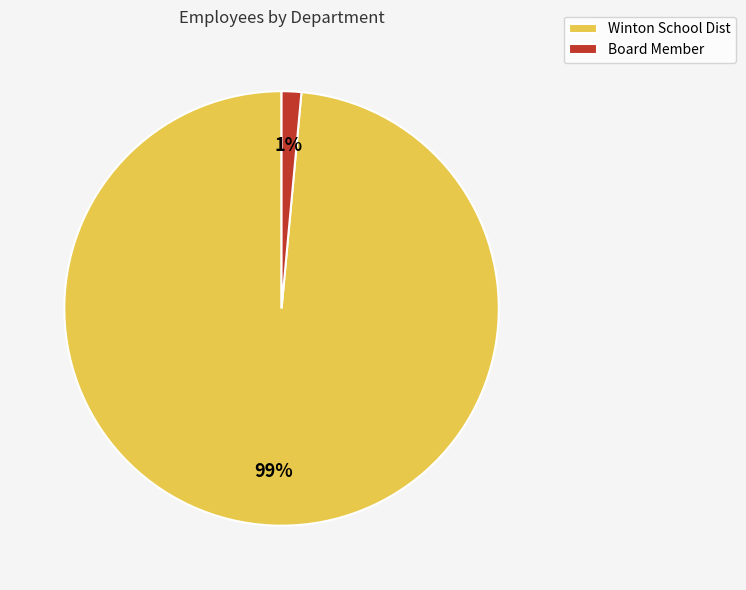

How many segments does this pie chart have?

2